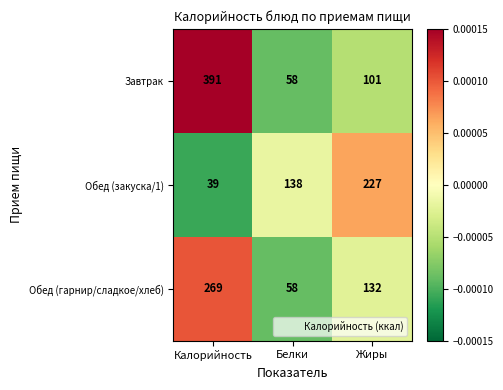

Is it true that Обед (закуска/1) equals 227 at Жиры?

True